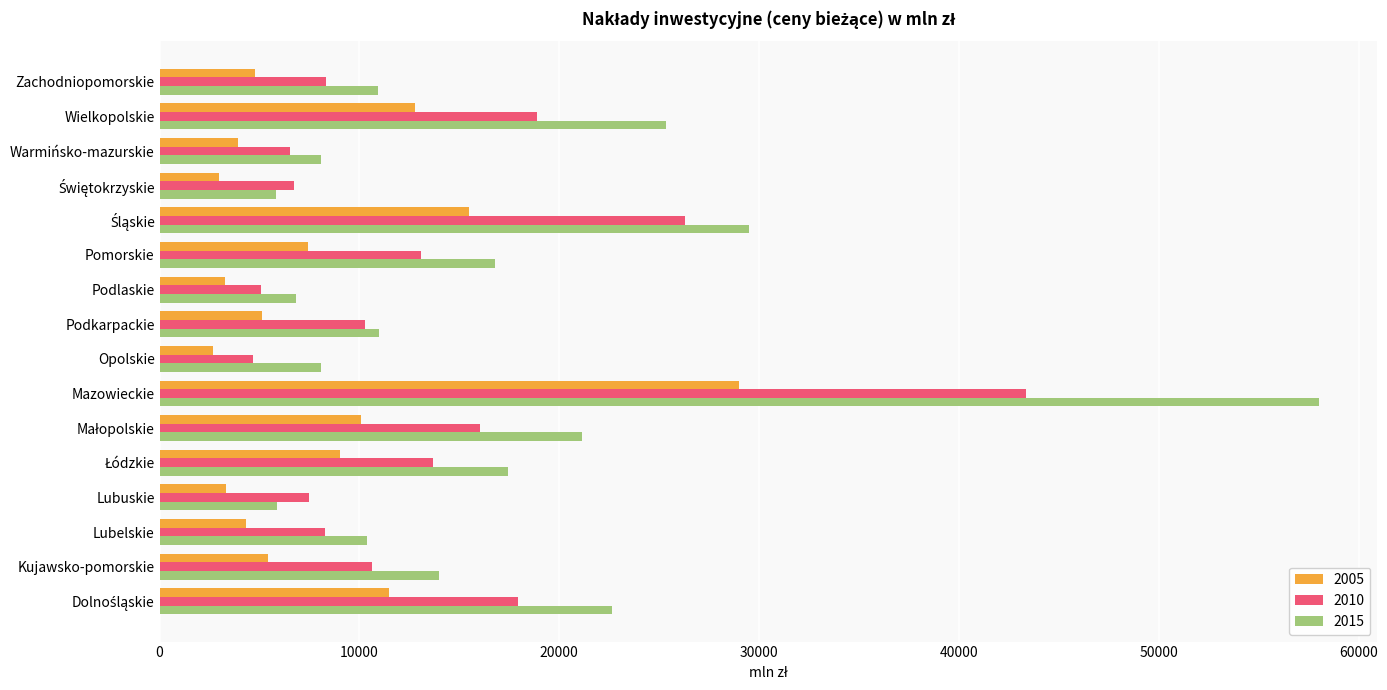

At Kujawsko-pomorskie, list the series in order from smallest to largest.

2005, 2010, 2015